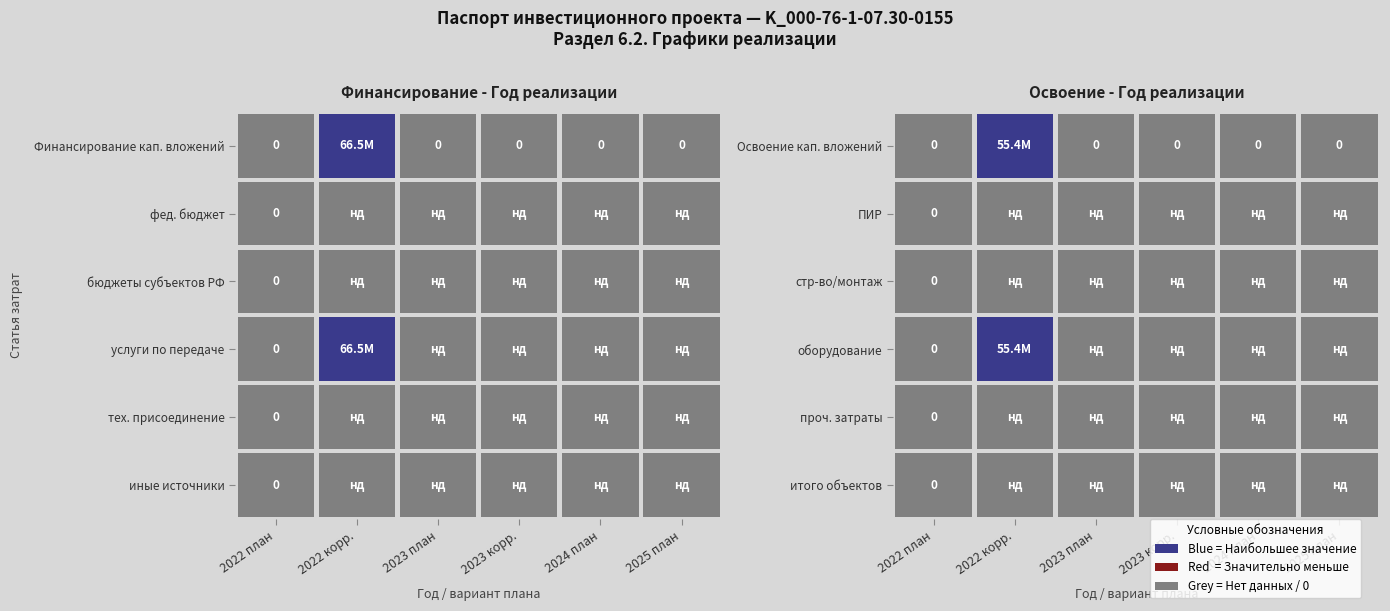

Between 5 and 2, which is larger?

5